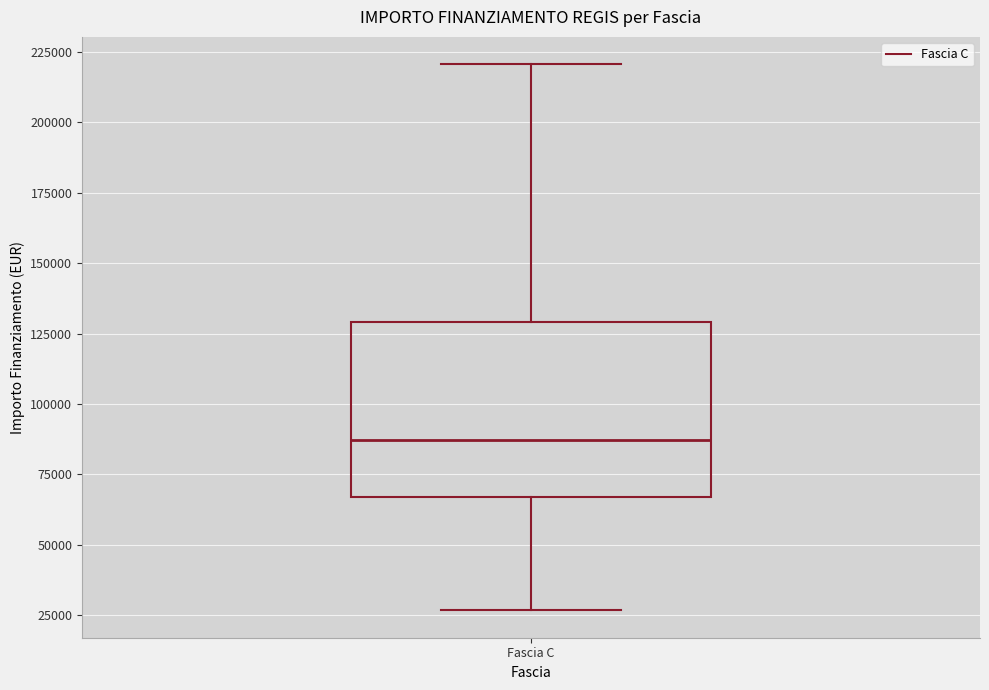

Where does the median line of the box for Fascia C sit on the y-axis? The values are not printed on the chart, so give them approximately, as read against the axis.

85000